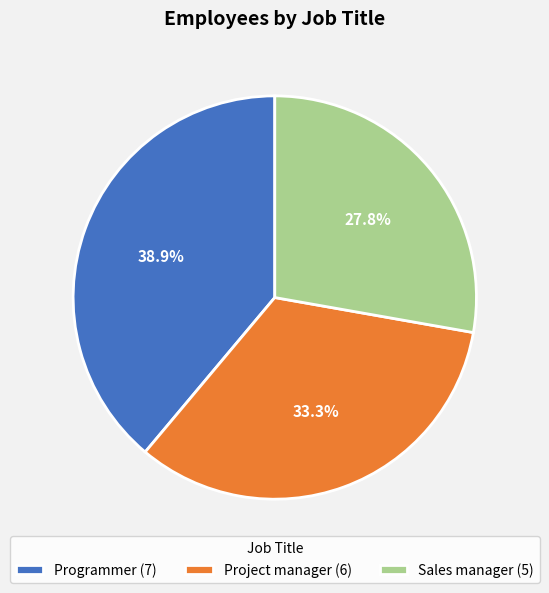

Which category has the smallest portion of the pie?

Sales manager